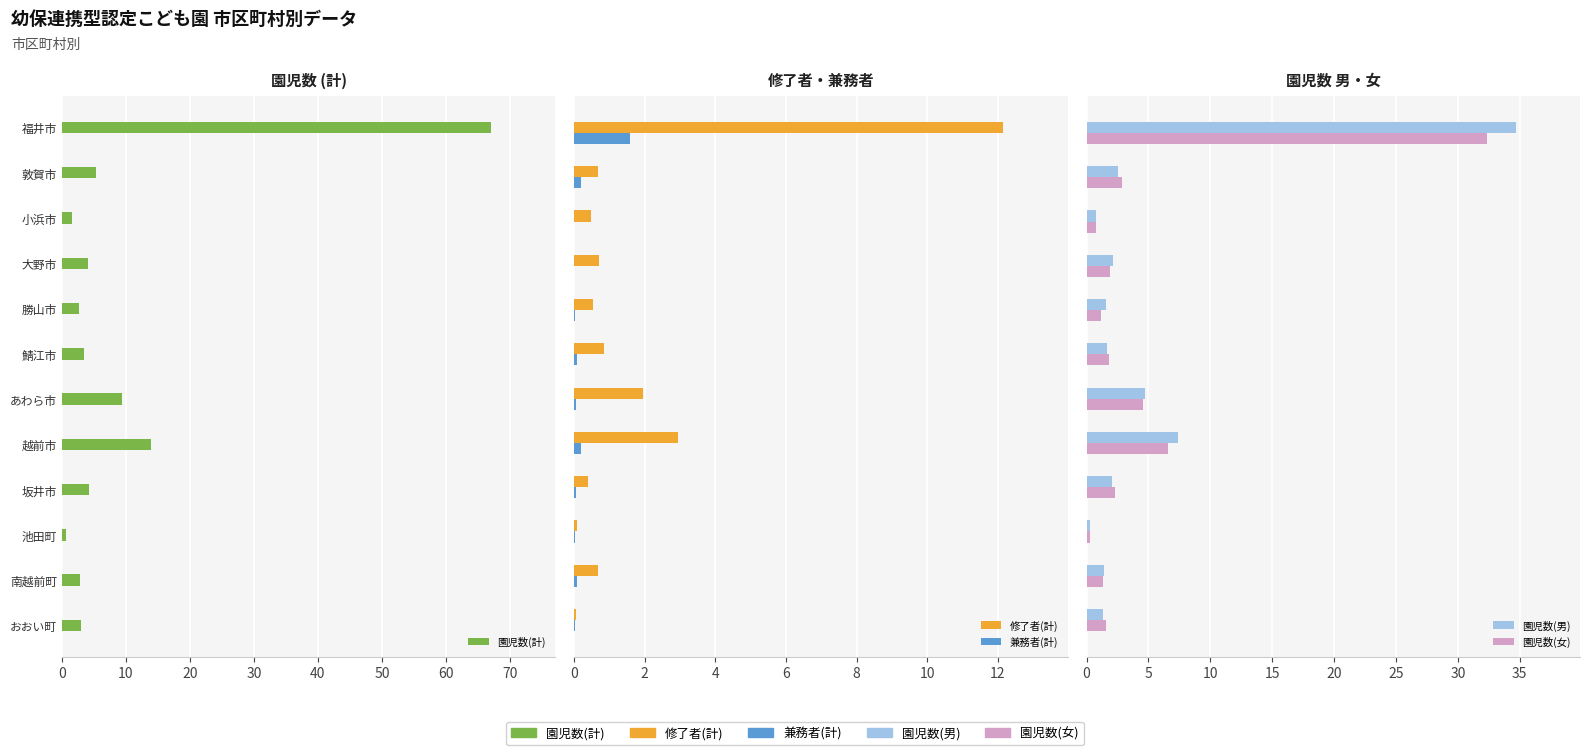

List the series in order of their peak value, highest first.

園児数(計), 園児数(男), 園児数(女), 修了者(計), 兼務者(計)